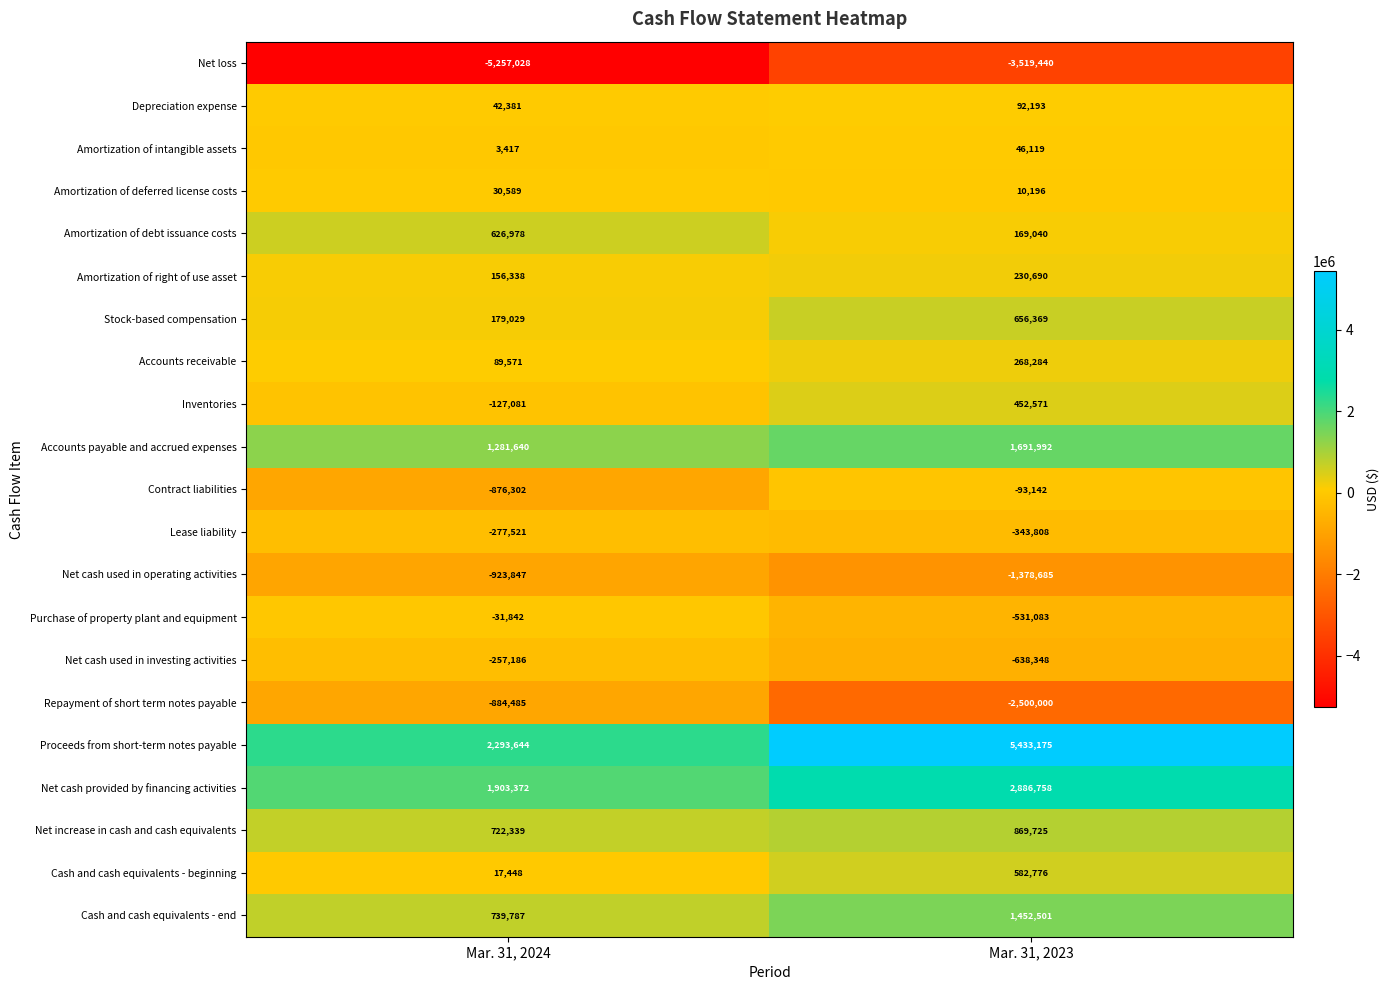

What is the minimum value shown in the chart?

-5257028